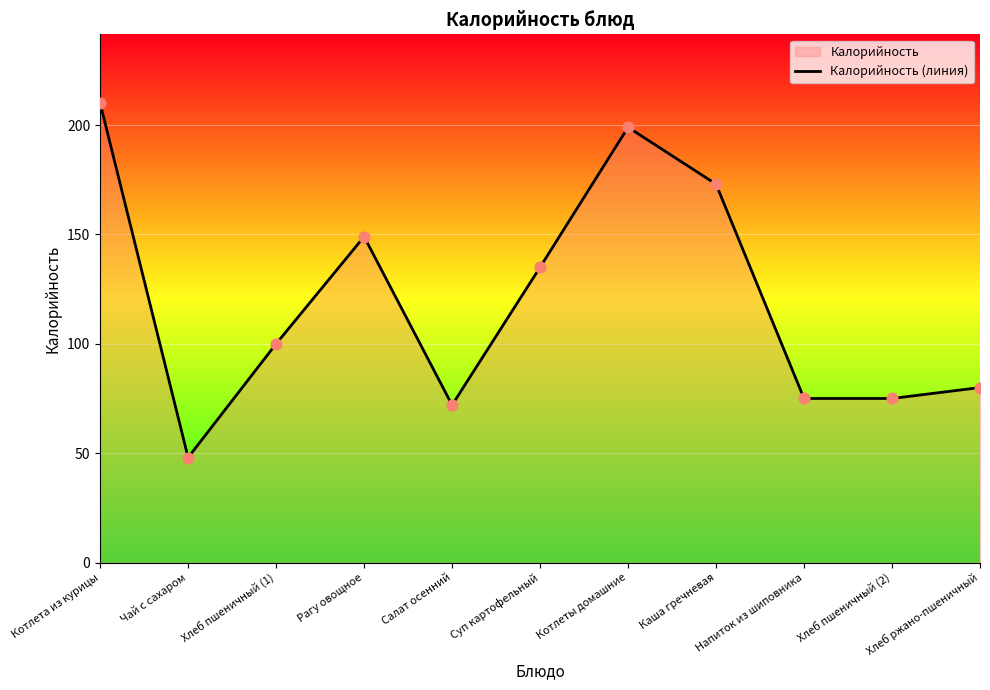

Between Хлеб пшеничный (1) and Котлета из курицы, which is larger?

Котлета из курицы